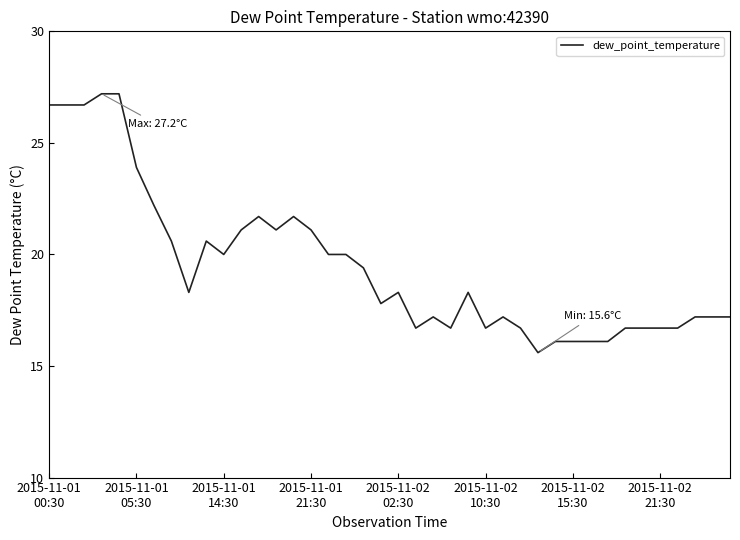

What is the maximum value shown in the chart?

27.2